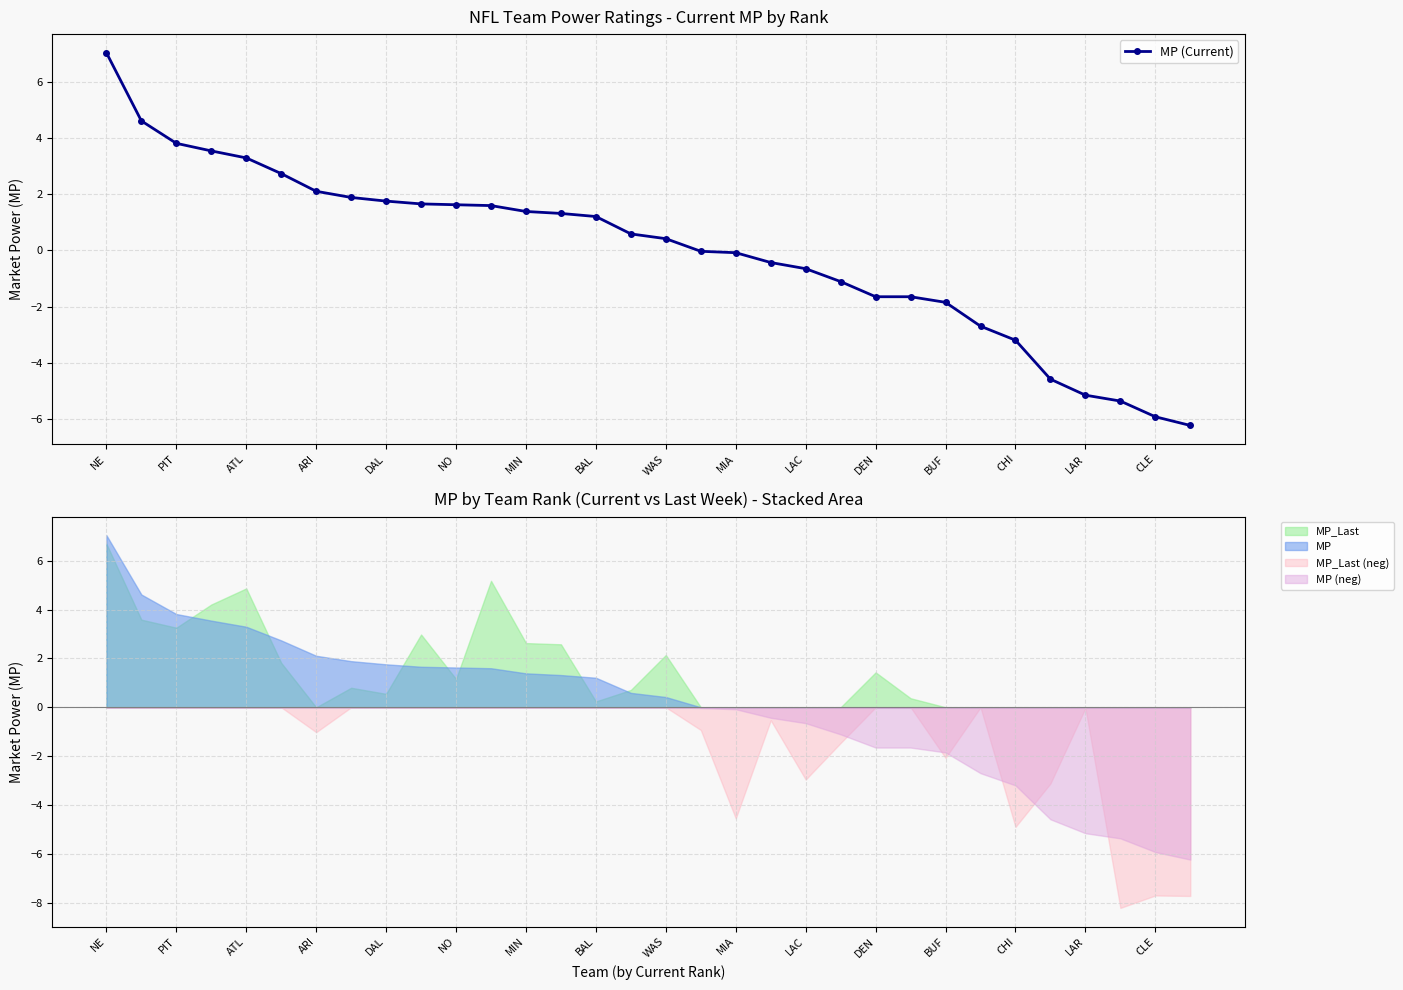

What is the minimum value for MP (neg)?

-6.2